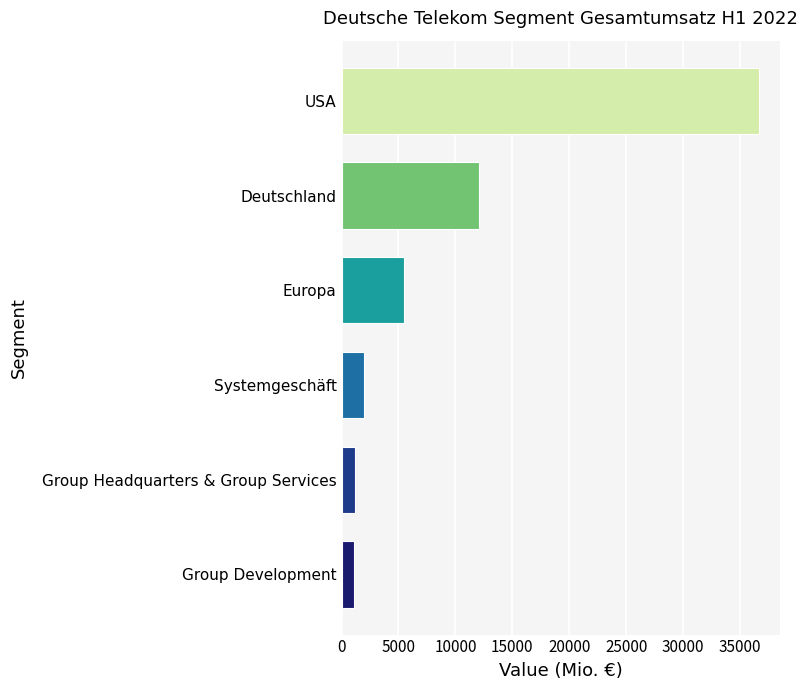

What is the difference between the values at USA and Systemgeschäft?

34672